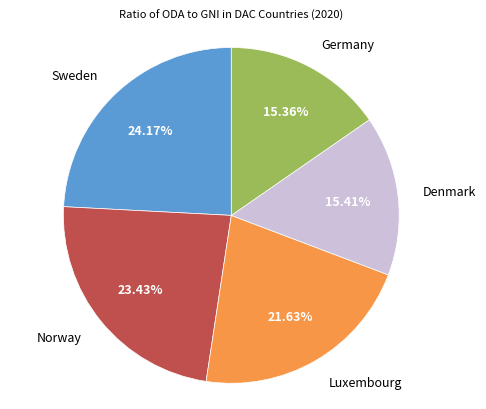

To the nearest percent, what is the average slice percentage?

20%